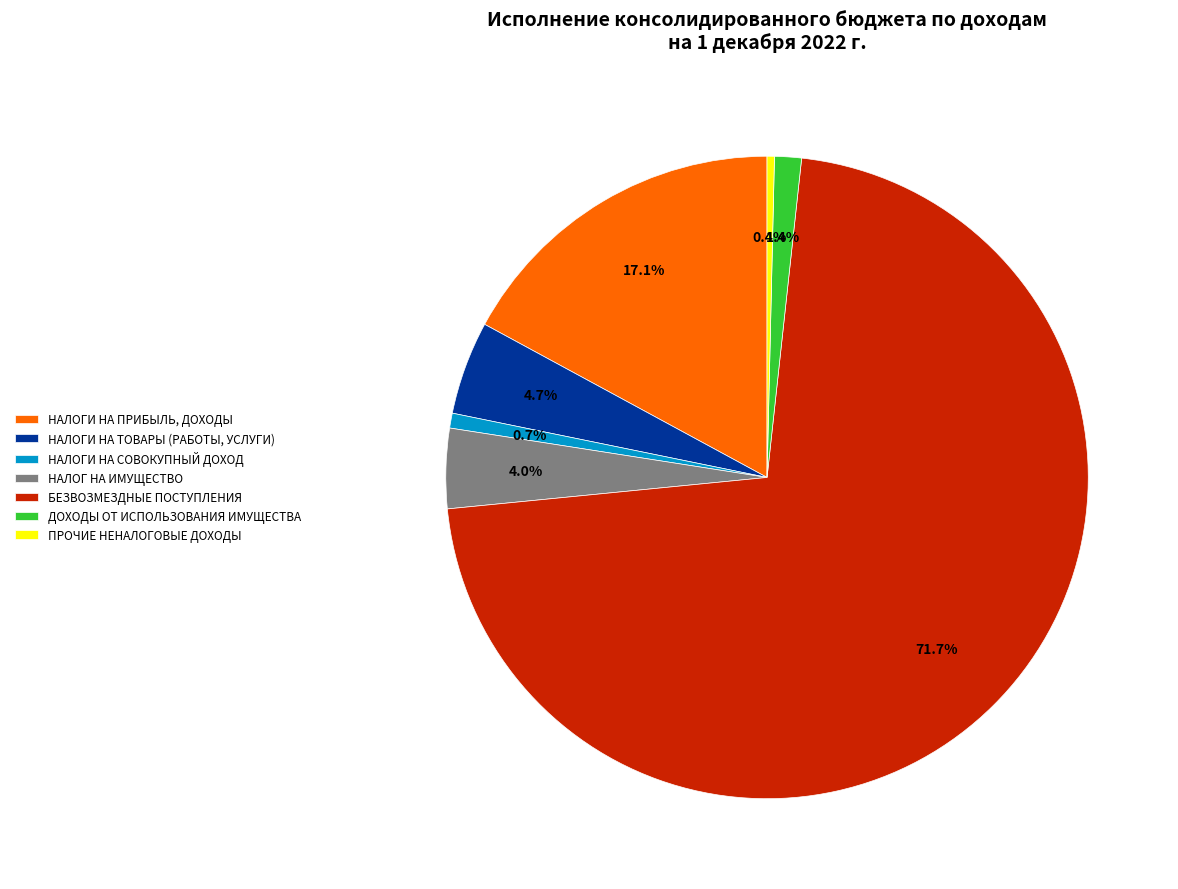

To the nearest percent, what is the average slice percentage?

14%